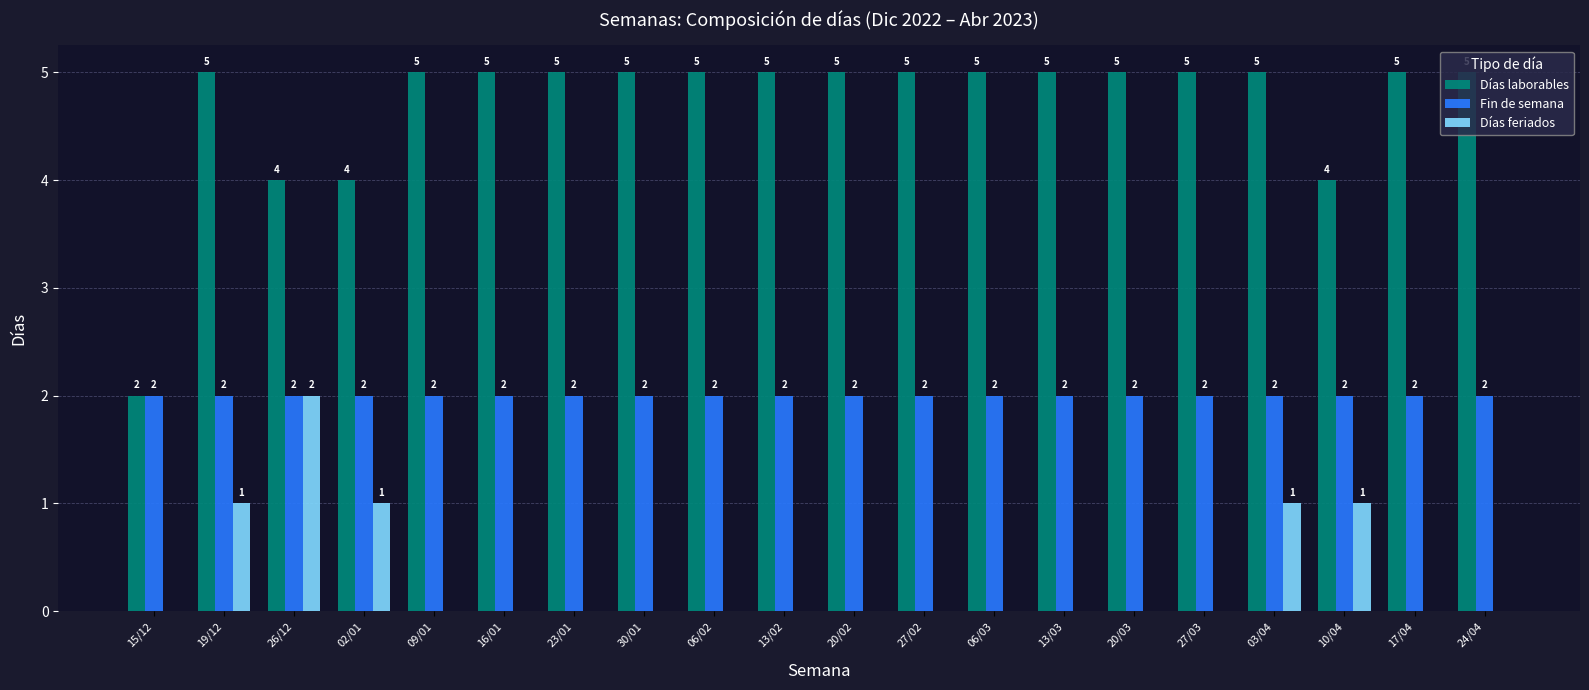

Reading left to right, transcribe all the data shown in this chart.

Días laborables: 15/12=2	19/12=5	26/12=4	02/01=4	09/01=5	16/01=5	23/01=5	30/01=5	06/02=5	13/02=5	20/02=5	27/02=5	06/03=5	13/03=5	20/03=5	27/03=5	03/04=5	10/04=4	17/04=5	24/04=5
Fin de semana: 15/12=2	19/12=2	26/12=2	02/01=2	09/01=2	16/01=2	23/01=2	30/01=2	06/02=2	13/02=2	20/02=2	27/02=2	06/03=2	13/03=2	20/03=2	27/03=2	03/04=2	10/04=2	17/04=2	24/04=2
Días feriados: 15/12=0	19/12=1	26/12=2	02/01=1	09/01=0	16/01=0	23/01=0	30/01=0	06/02=0	13/02=0	20/02=0	27/02=0	06/03=0	13/03=0	20/03=0	27/03=0	03/04=1	10/04=1	17/04=0	24/04=0